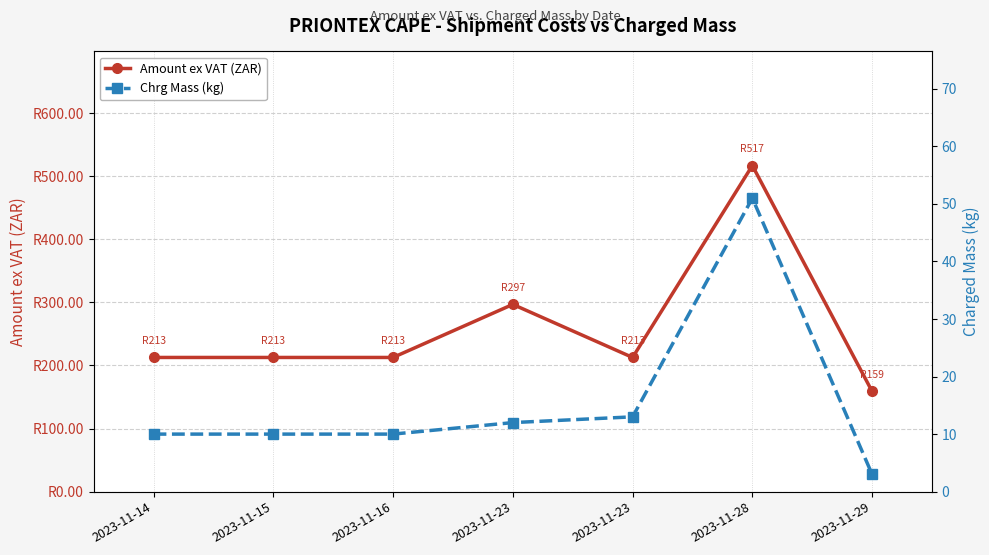

What is the smallest value displayed?

3.0